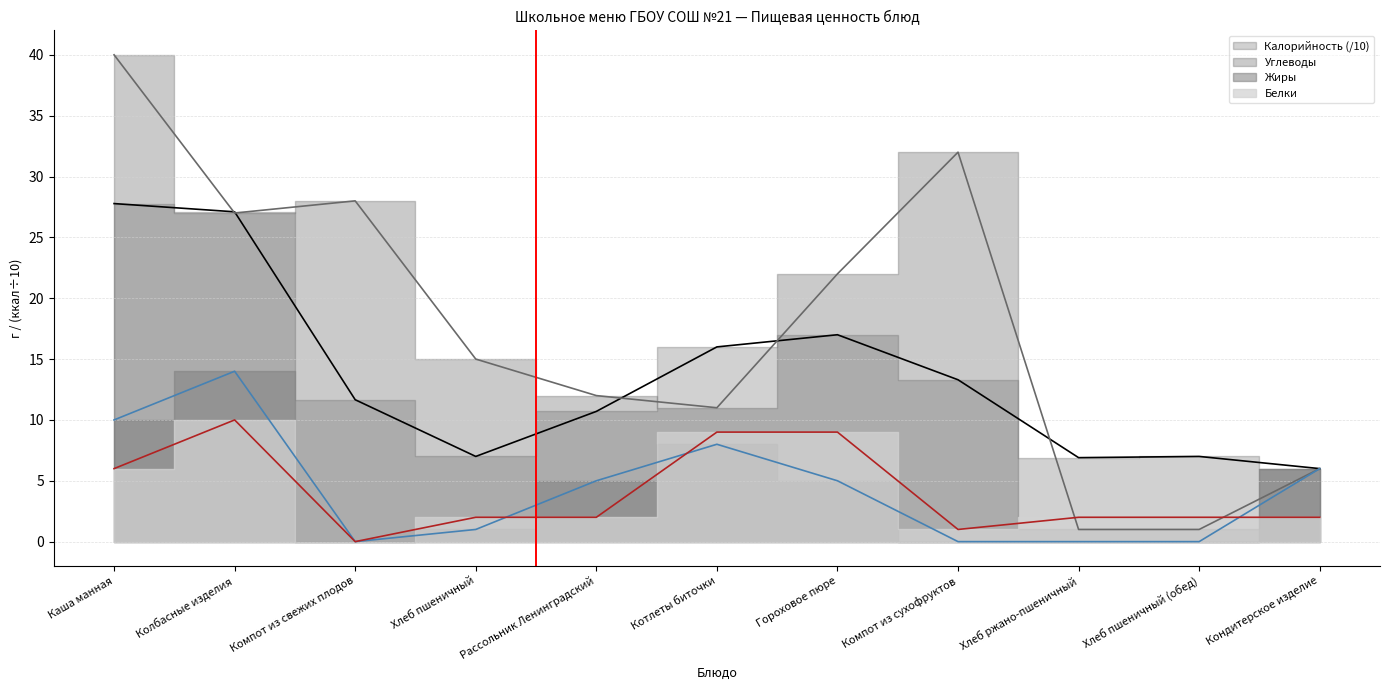

What is the label of the 11th point from the right?

Каша манная